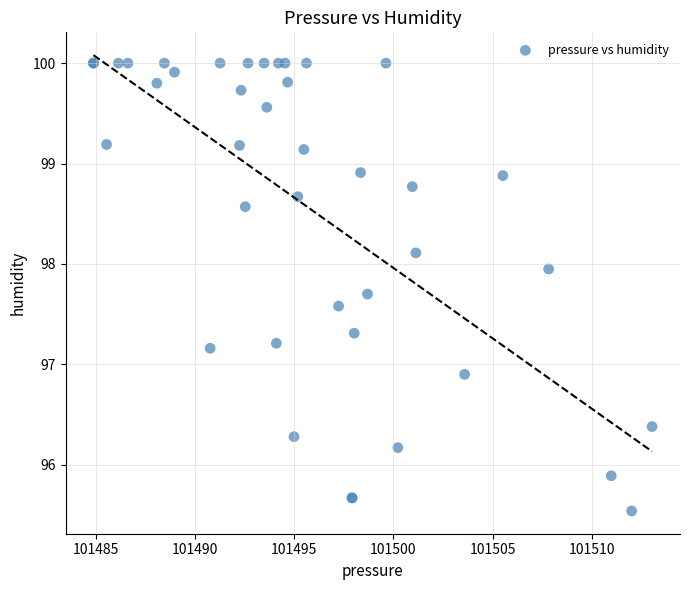

What Y value in the scatter plot is closest to 97?

96.9